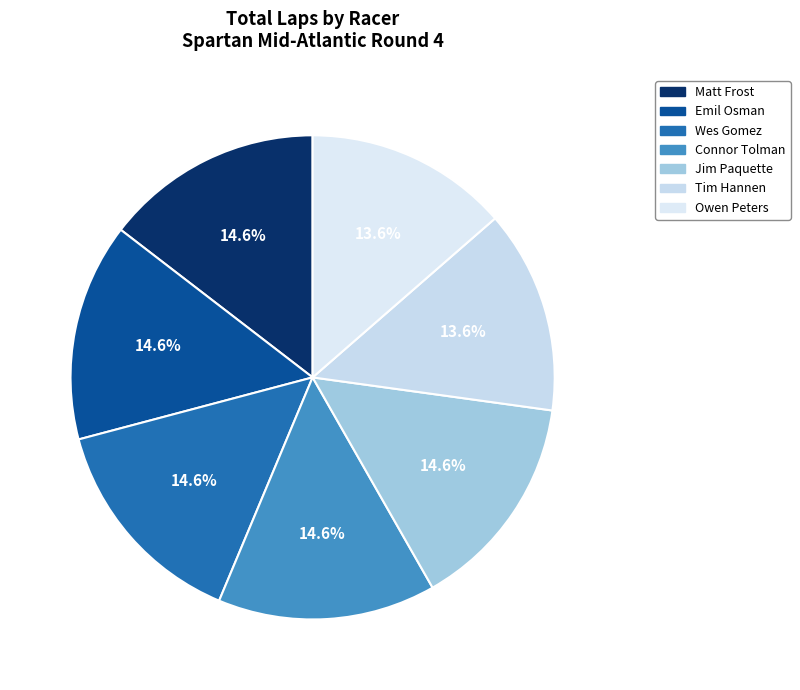

True or false: Tim Hannen accounts for 27% of the total.

False